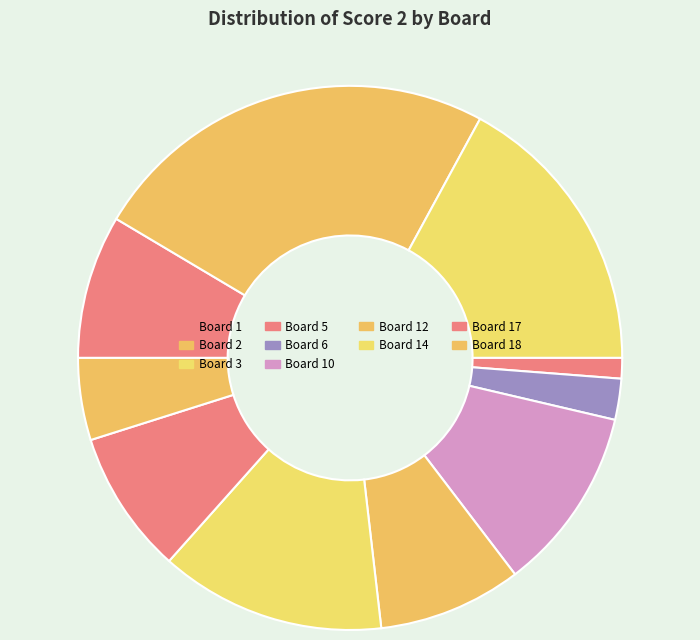

Which slice is the smallest?

Board 5